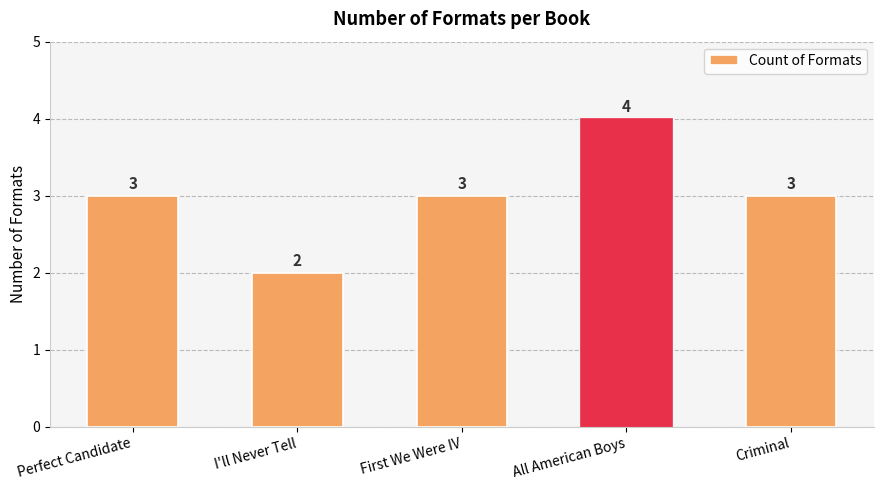

How many values are between 3 and 4?

4